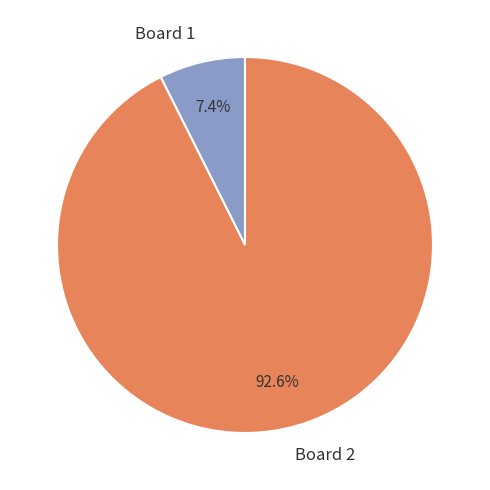

What is the largest slice in the pie chart?

Board 2